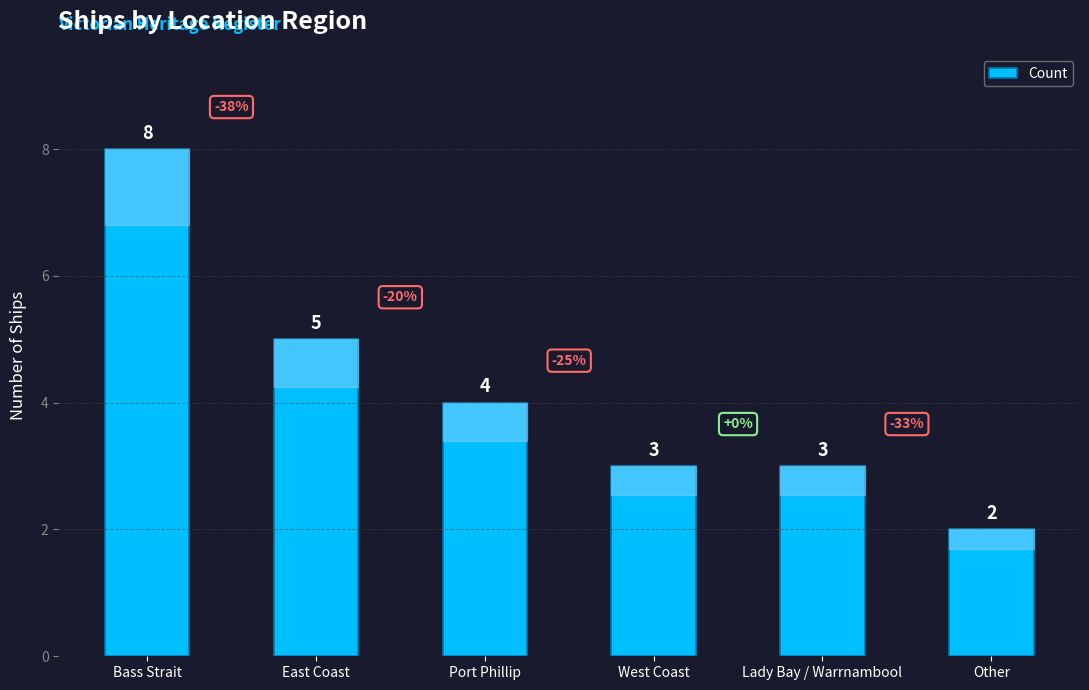

How many values are below 4?

3